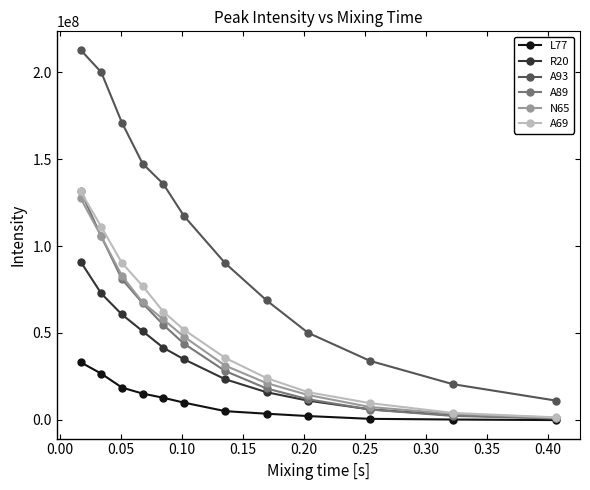

Which series has the largest total across all categories?

A93